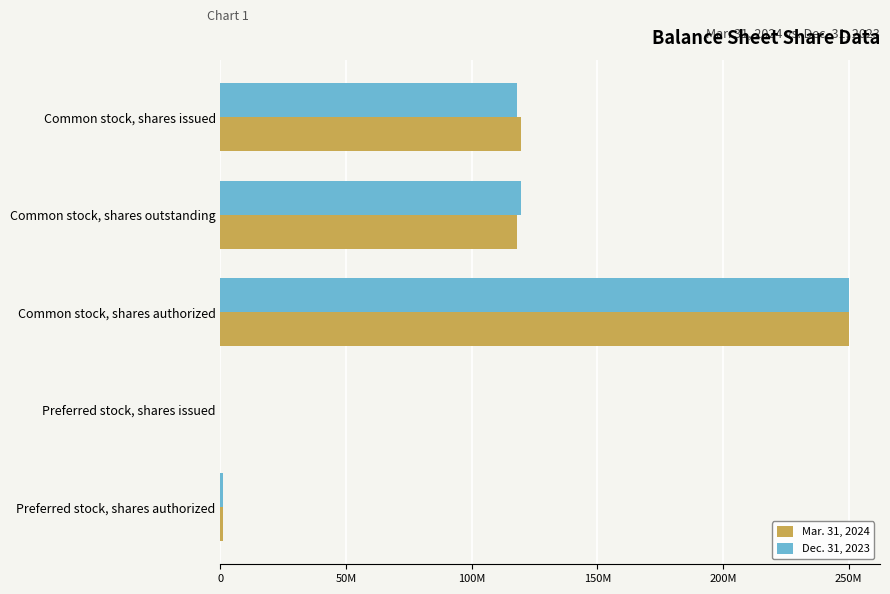

List the series in order of their peak value, lowest first.

Mar. 31, 2024, Dec. 31, 2023